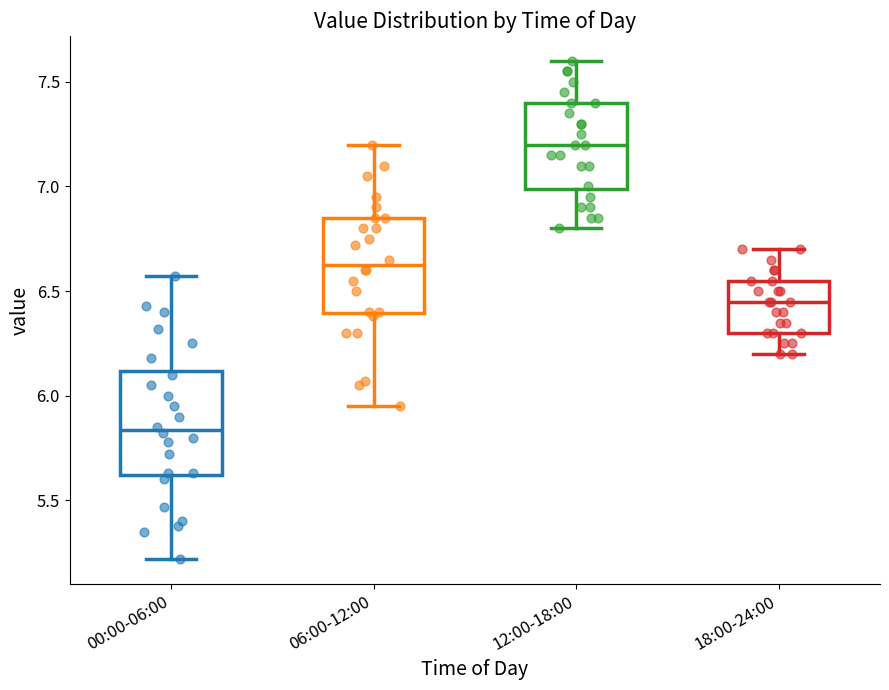

Which box's median line is the highest?

12:00-18:00